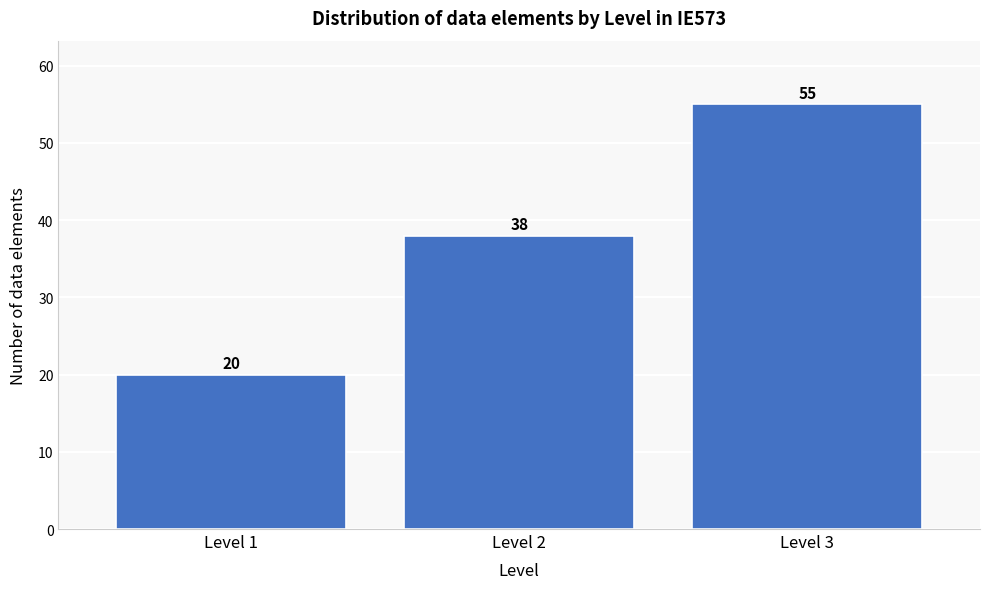

Reading right to left, what are all the values shown in this chart?

Level 3=55	Level 2=38	Level 1=20